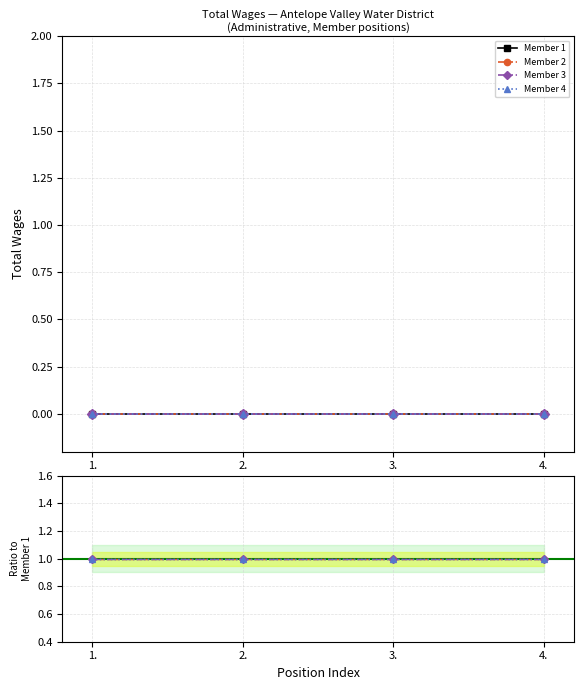

True or false: Member 4 has more than 1 points higher than both neighbors.

False